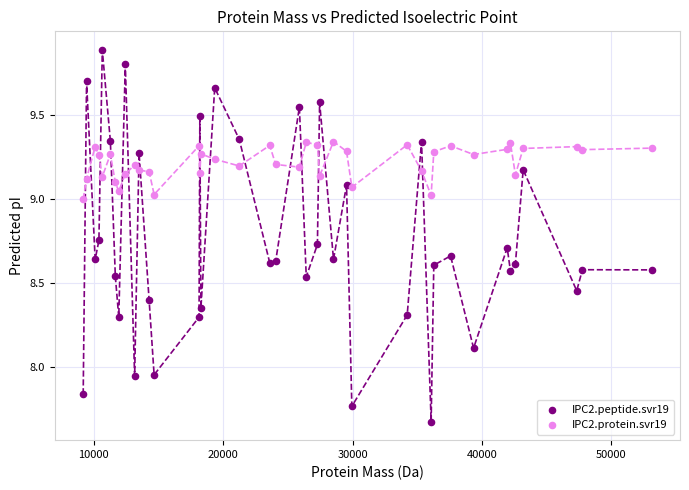

What are all the series names shown in the legend?

IPC2.peptide.svr19, IPC2.protein.svr19